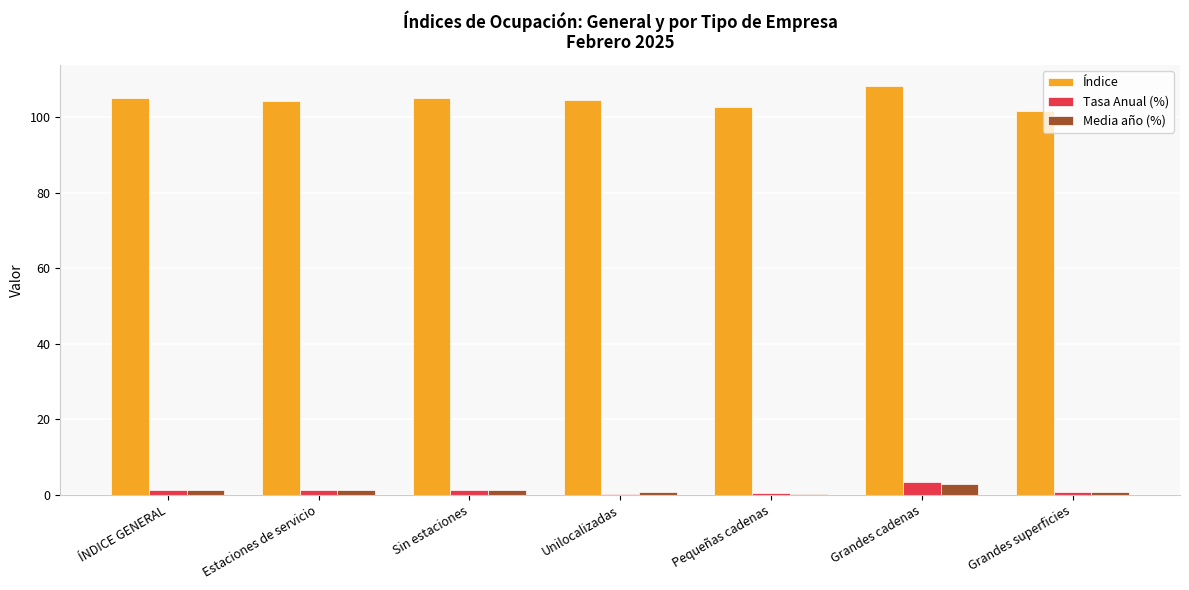

What is the minimum value shown in the chart?

0.4